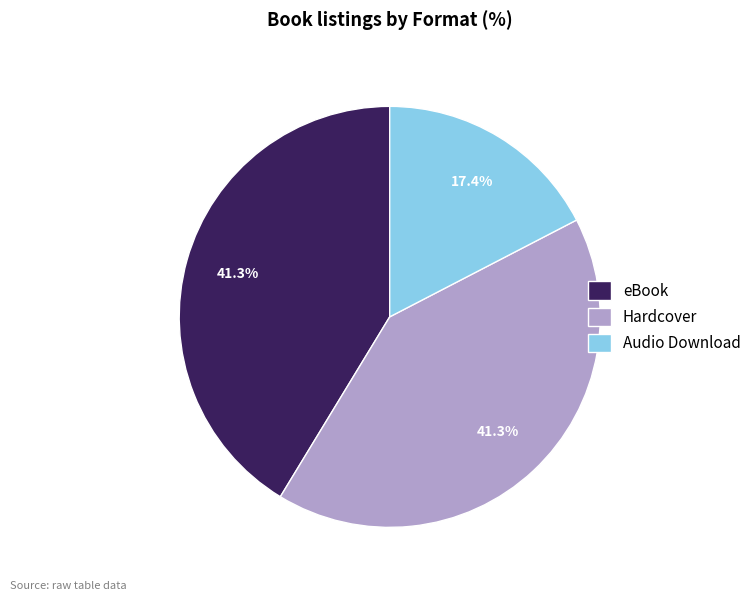

How many slices are in this pie chart?

3